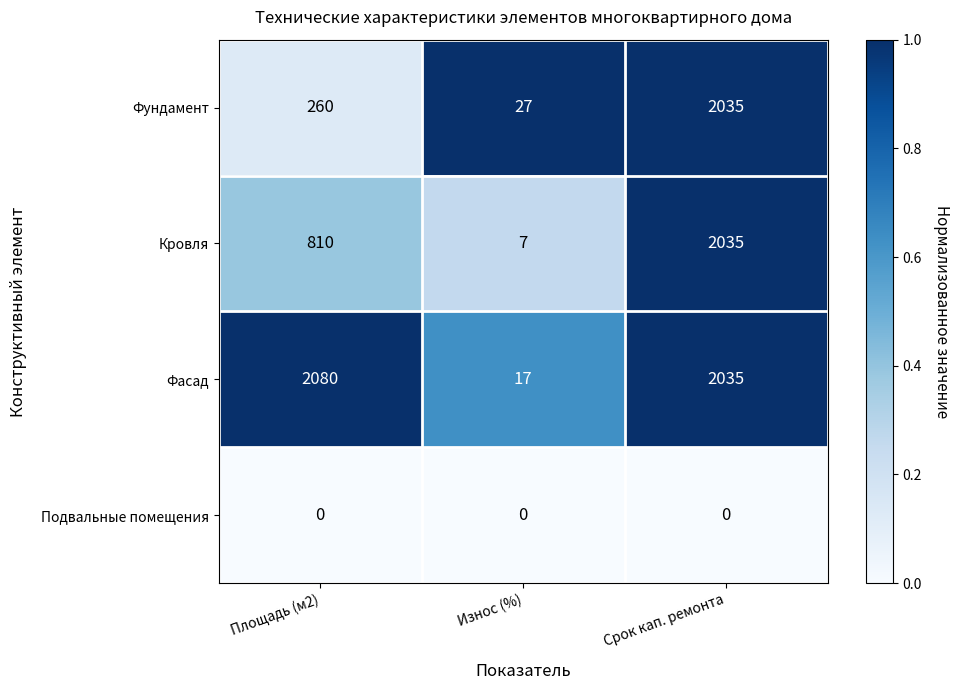

Is it true that Кровля equals 2035 at Срок кап. ремонта?

True